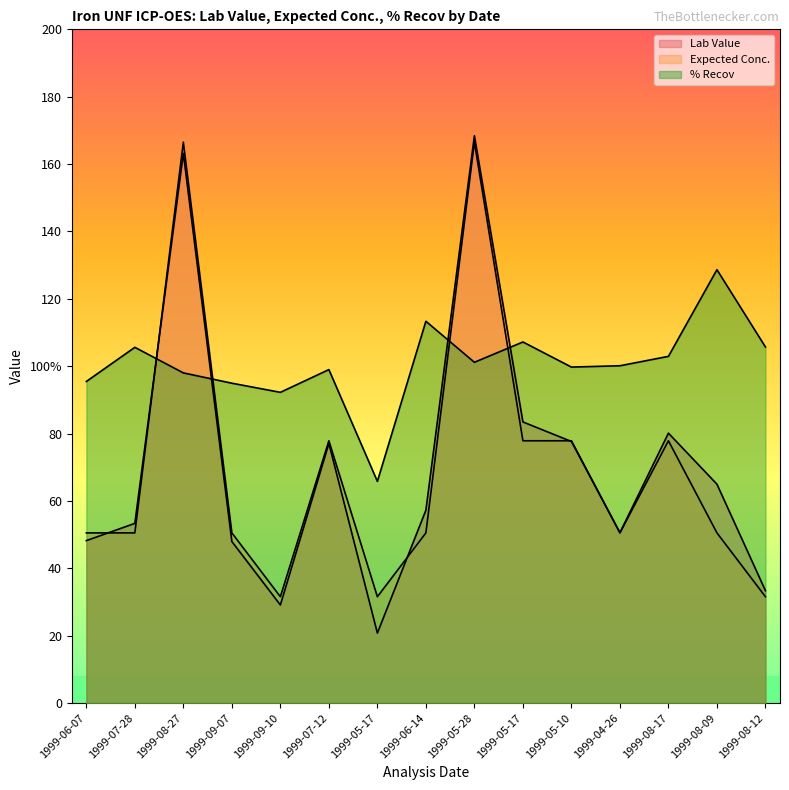

Which series ends up on top after the final intersection of Lab Value and Expected Conc.?

Lab Value